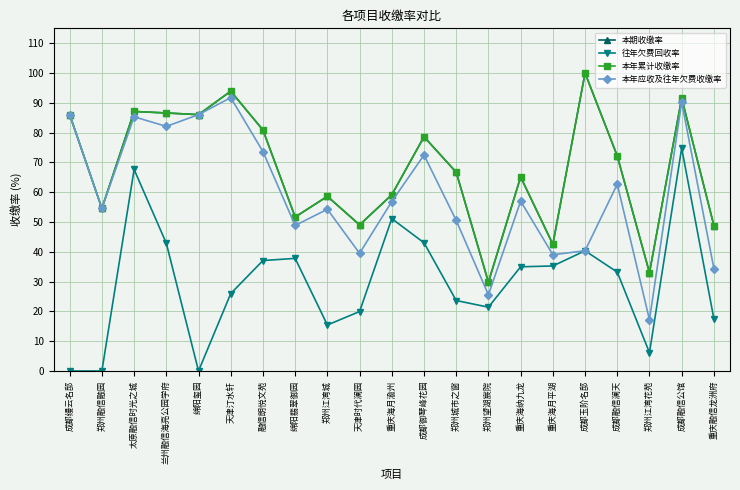

Does the chart have visible grid lines?

Yes